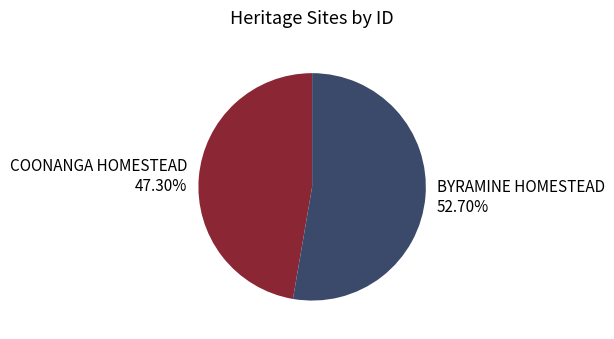

Between BYRAMINE HOMESTEAD and COONANGA HOMESTEAD, which is larger?

BYRAMINE HOMESTEAD